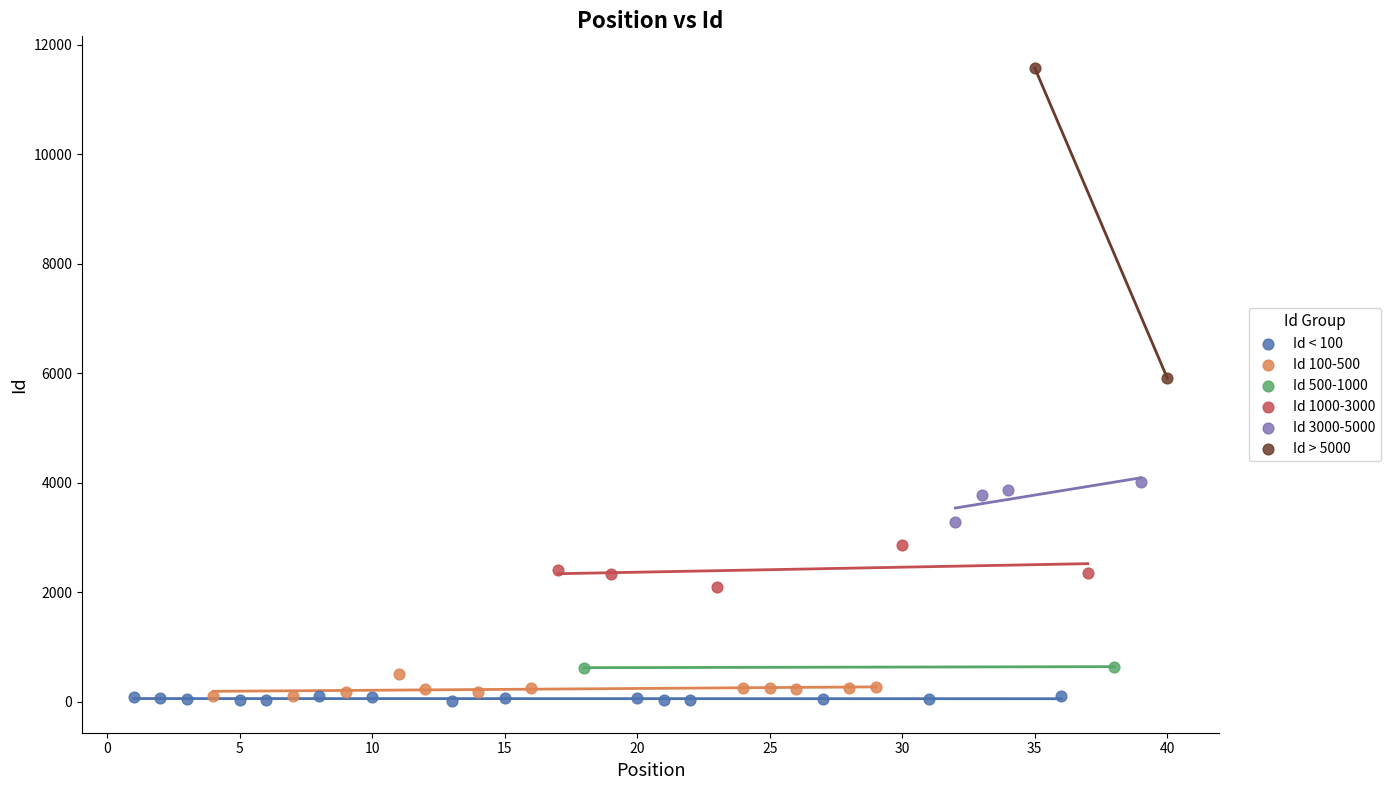

What are all the series names shown in the legend?

Id < 100, Id 100-500, Id 500-1000, Id 1000-3000, Id 3000-5000, Id > 5000